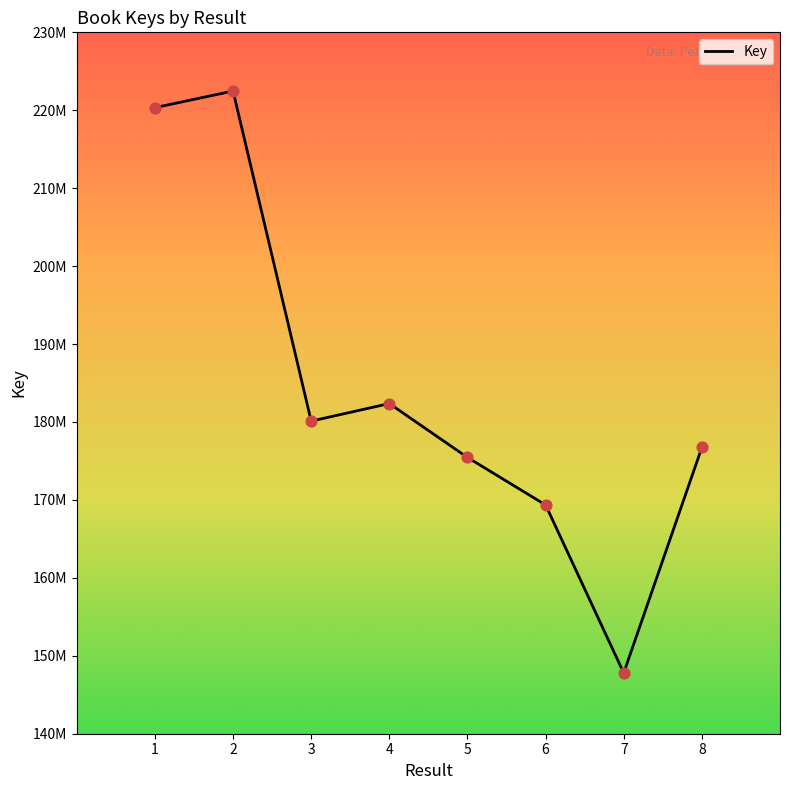

Approximately how many times larger is the value at 2 compared to 6?

1.3